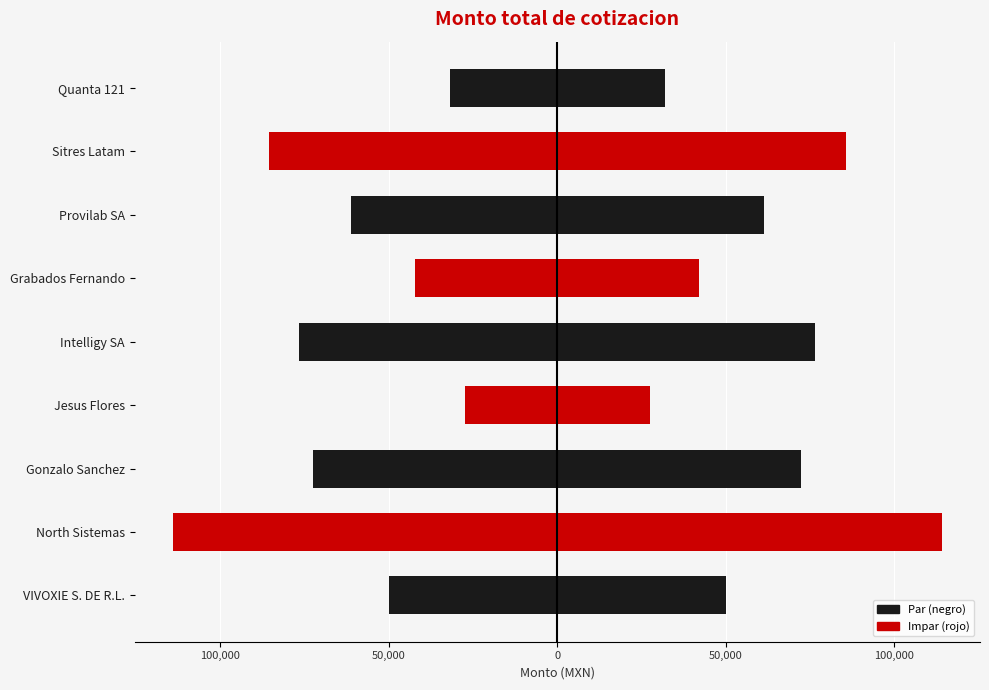

Rank the series by their average value, from highest to lowest.

Monto, Monto (negativo)